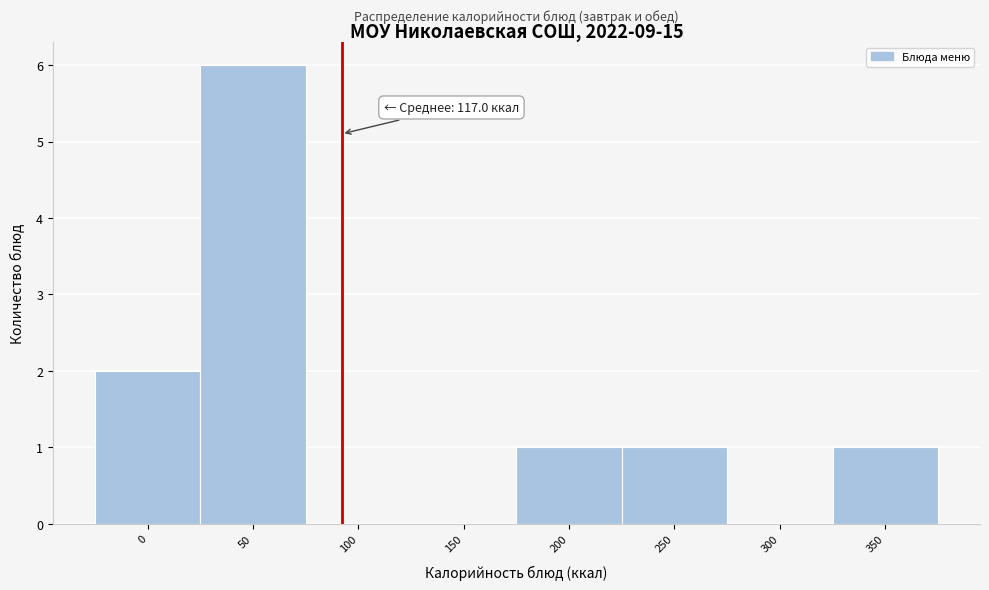

Reading left to right, list all the values displayed in this chart.

0=2	50=6	100=0	150=0	200=1	250=1	300=0	350=1